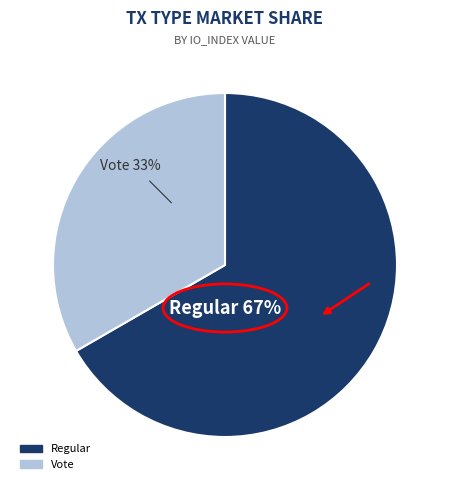

How many segments does this pie chart have?

2